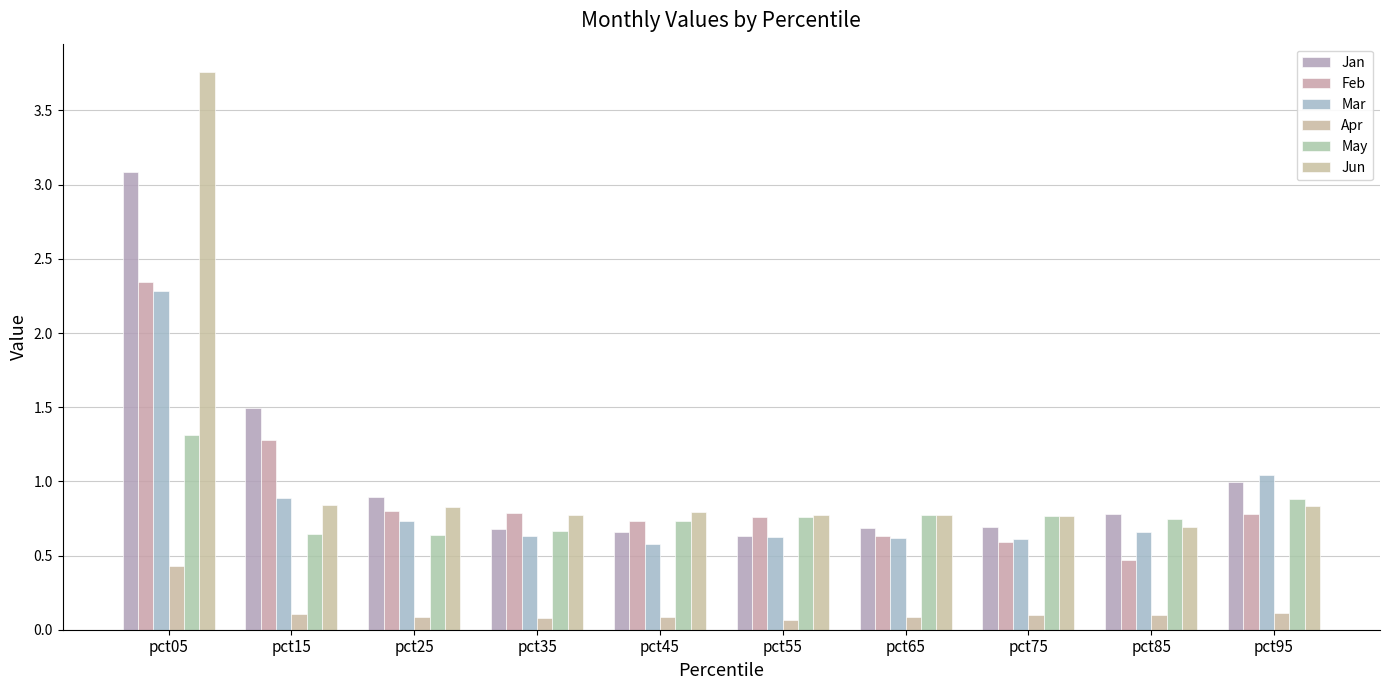

True or false: Feb has a value of 2.3 at pct05.

True